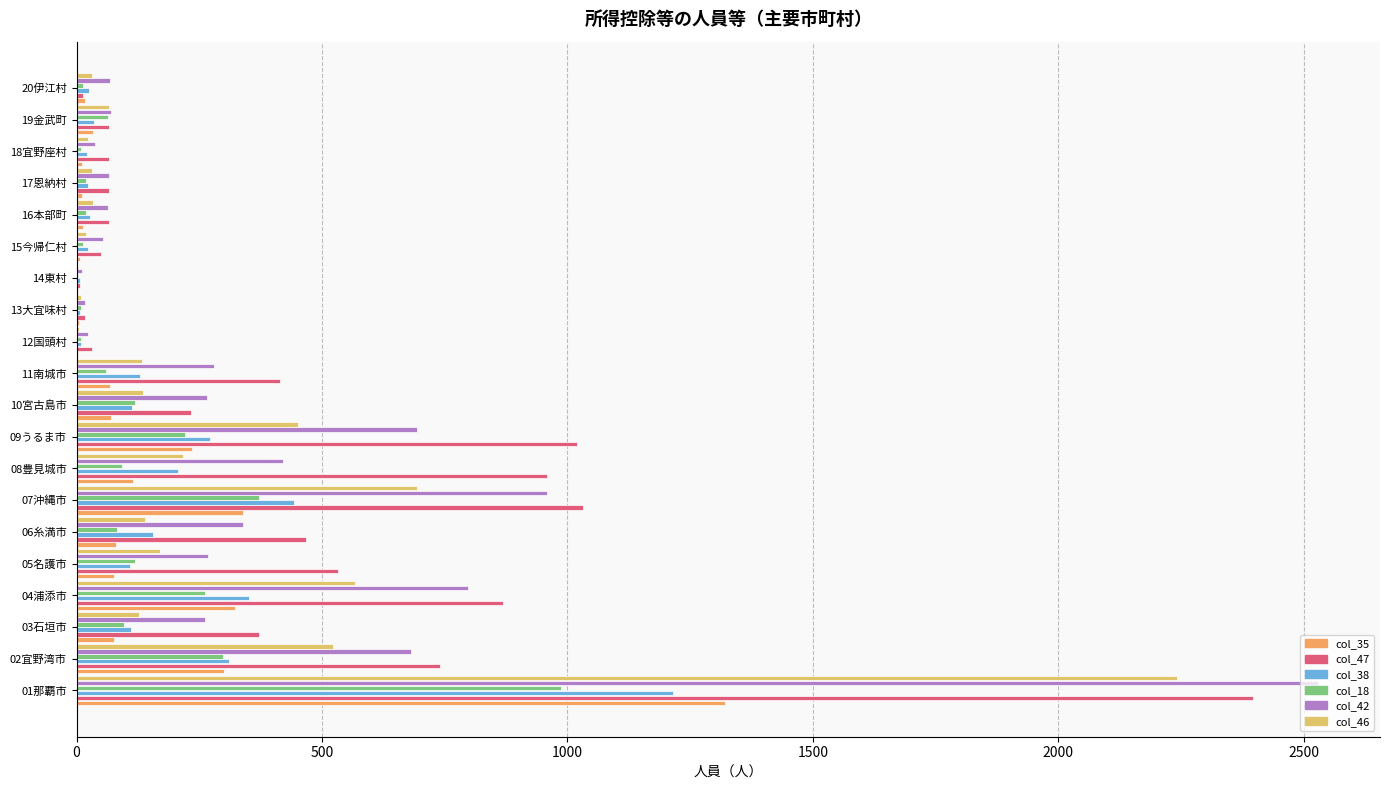

What is the sum of all col_18 values?

2864